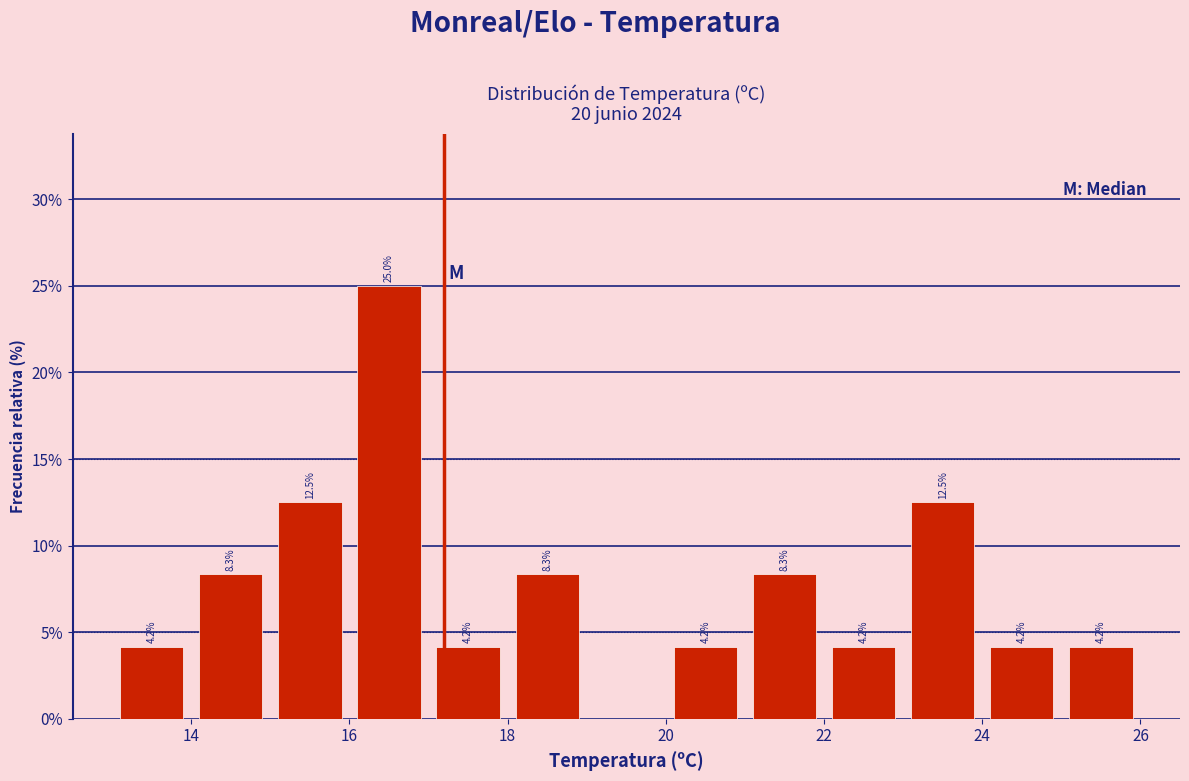

Over which range of the x-axis is the bar tallest?

16 to 17